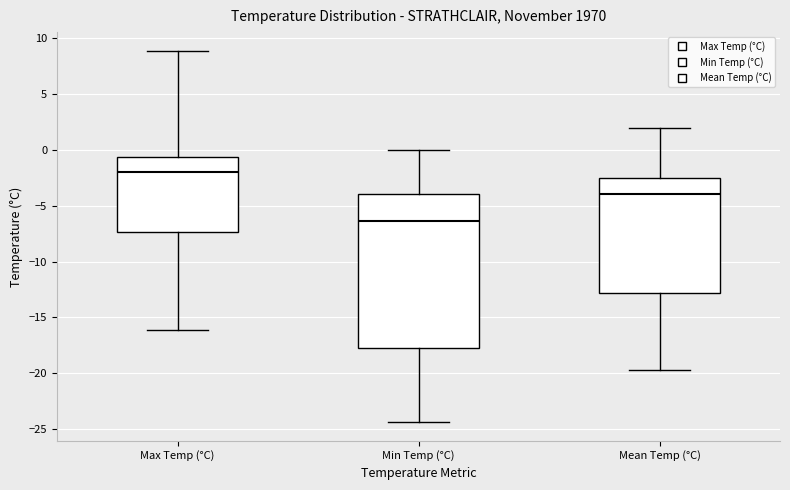

Comparing the boxes themselves (not the whiskers), which one is the tallest?

Min Temp (°C)